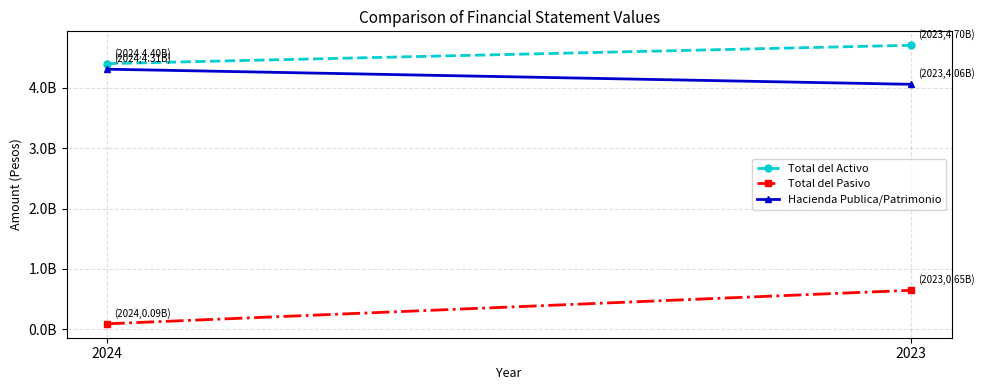

How many data points in Total del Pasivo are less than 646511153?

1